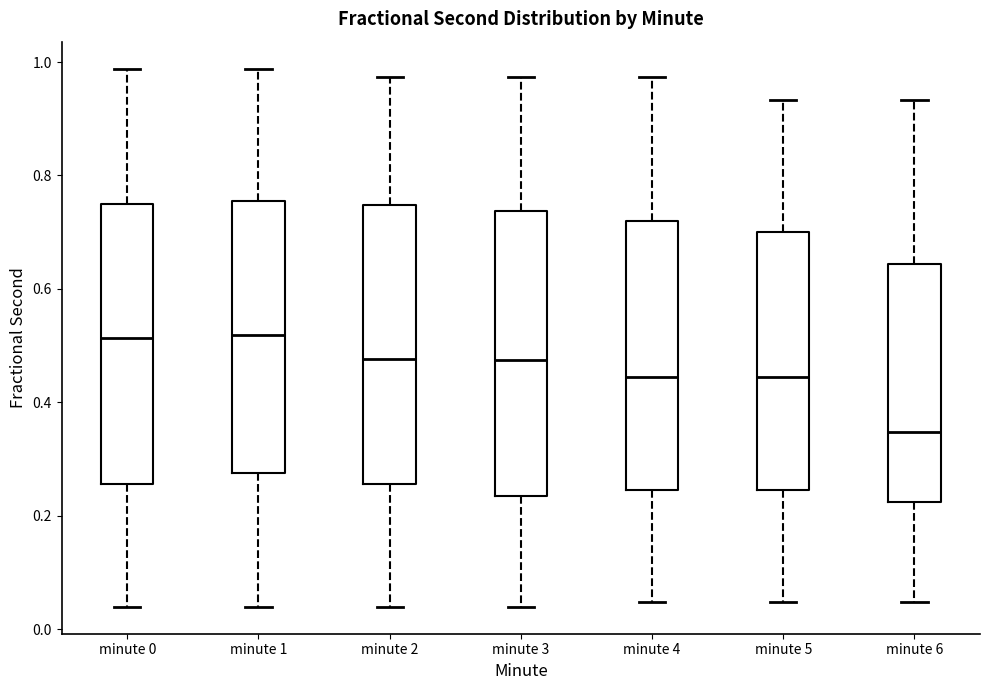

Which box's median line is the lowest?

minute 6